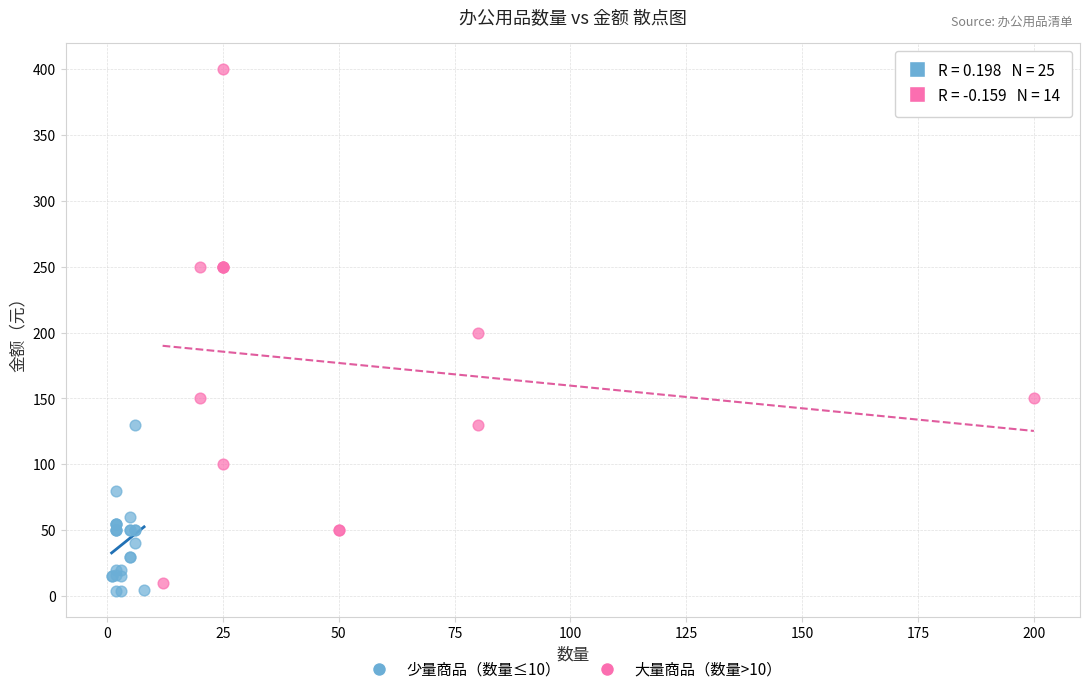

Which series has the widest spread of Y values?

大量商品（数量>10）